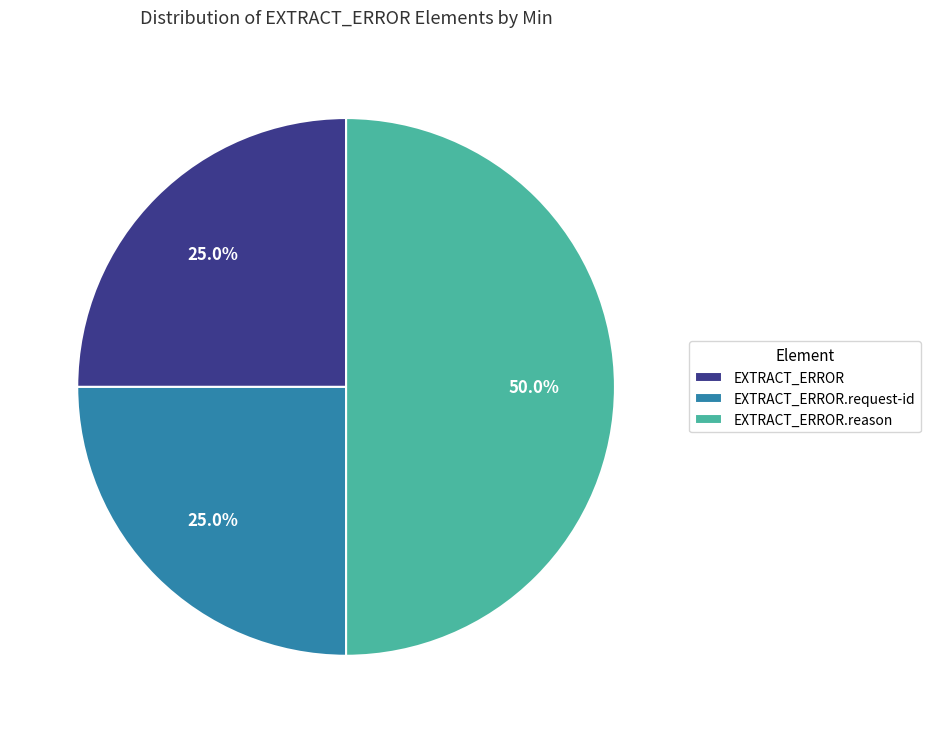

Is EXTRACT_ERROR.request-id the majority of the pie?

No